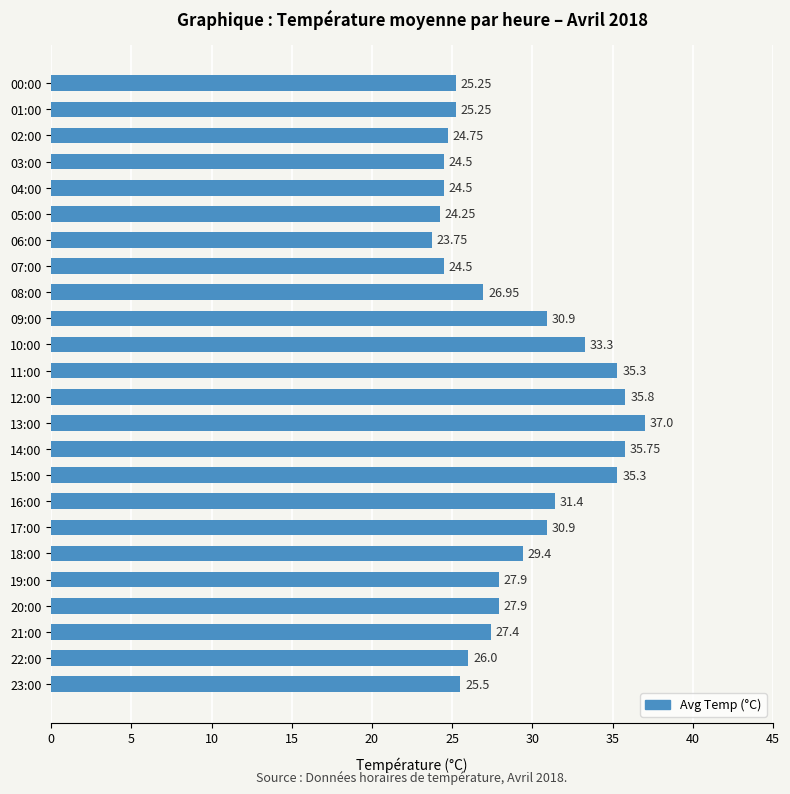

What is the average value?

28.9